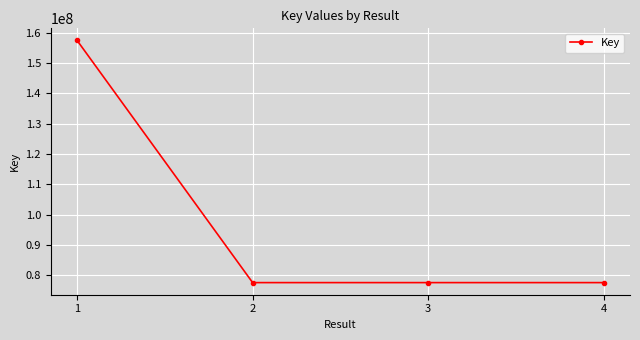

What is the value of the 3rd point from the left?

77620507